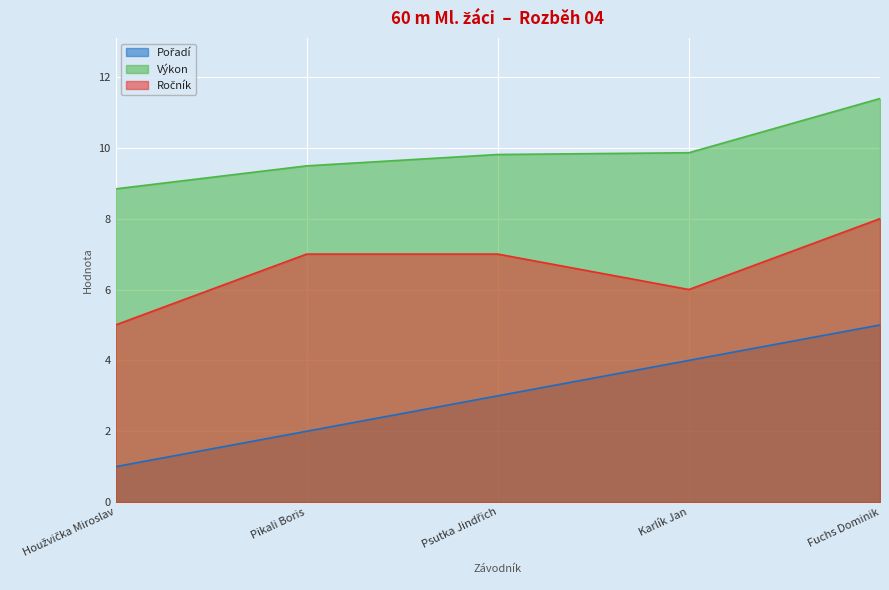

What is the difference between the maximum and second lowest values in the Ročník series?

2.0